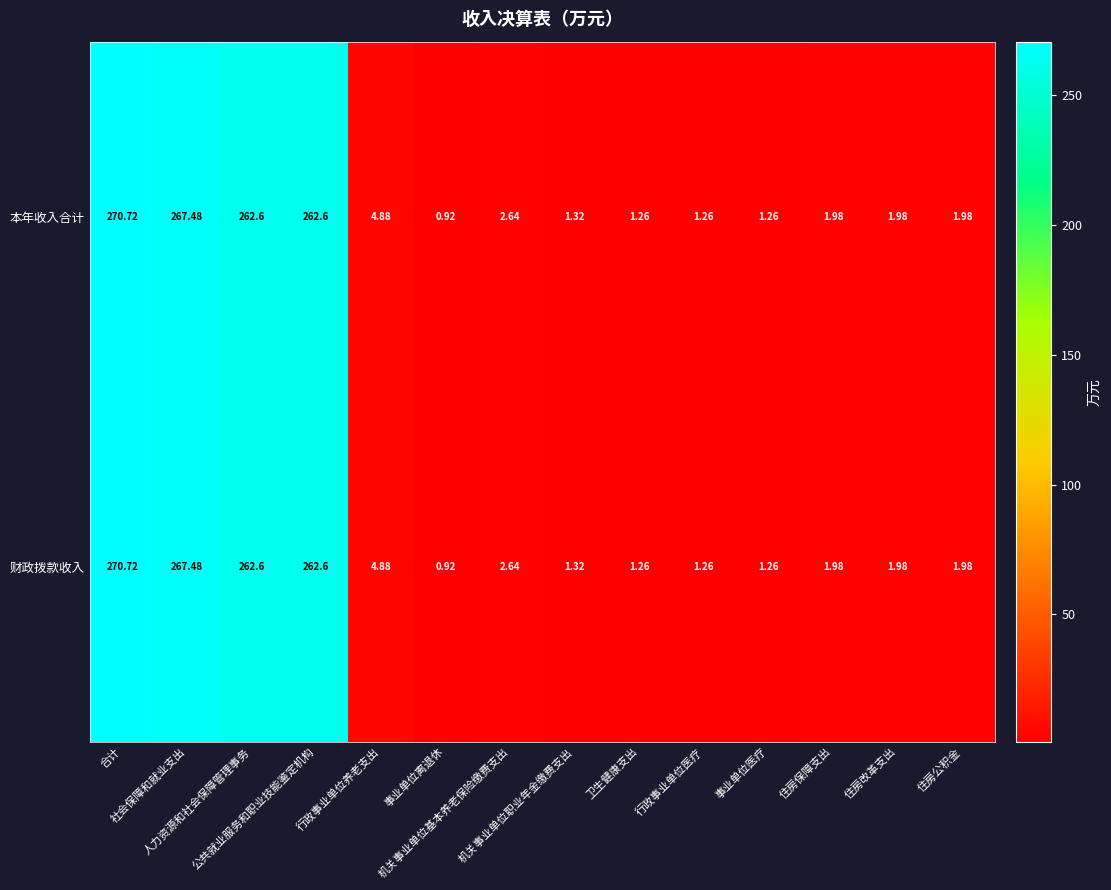

How many values in the 财政拨款收入 series are below 1?

1